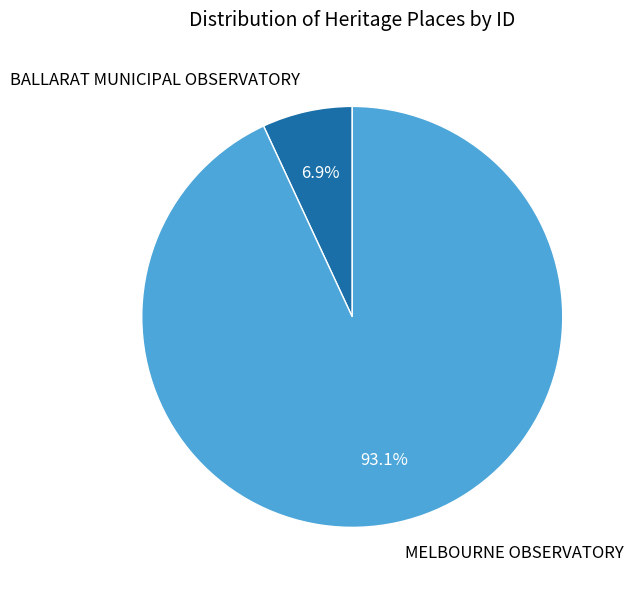

What is the ratio of the value at BALLARAT MUNICIPAL OBSERVATORY to the value at MELBOURNE OBSERVATORY?

0.1